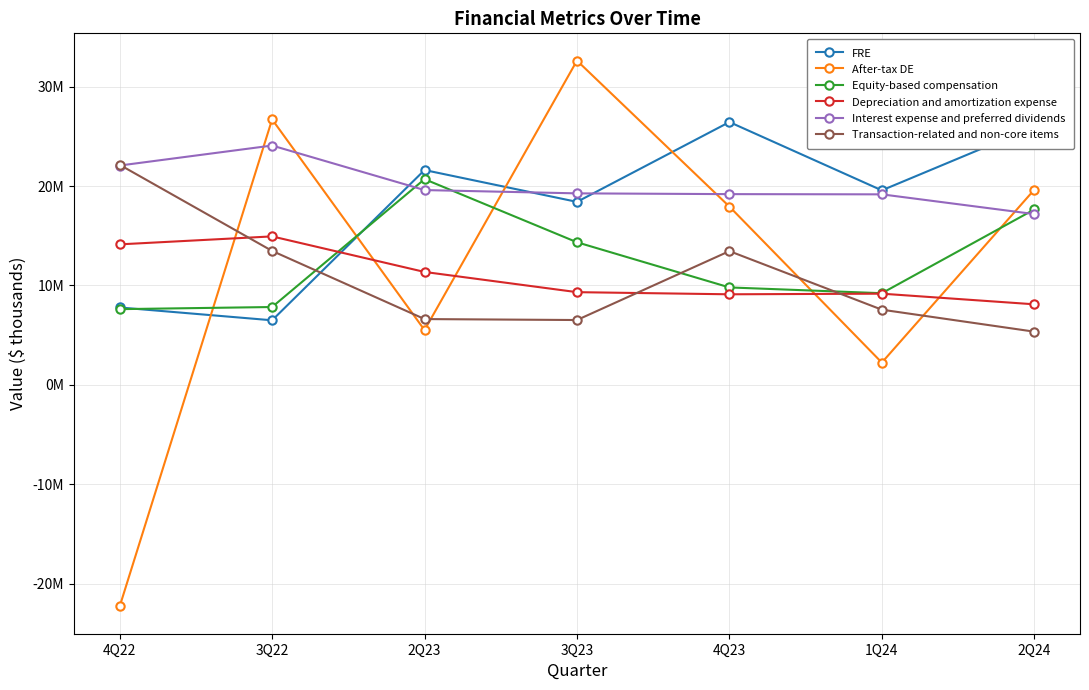

What is the label of the 6th point from the right?

3Q22